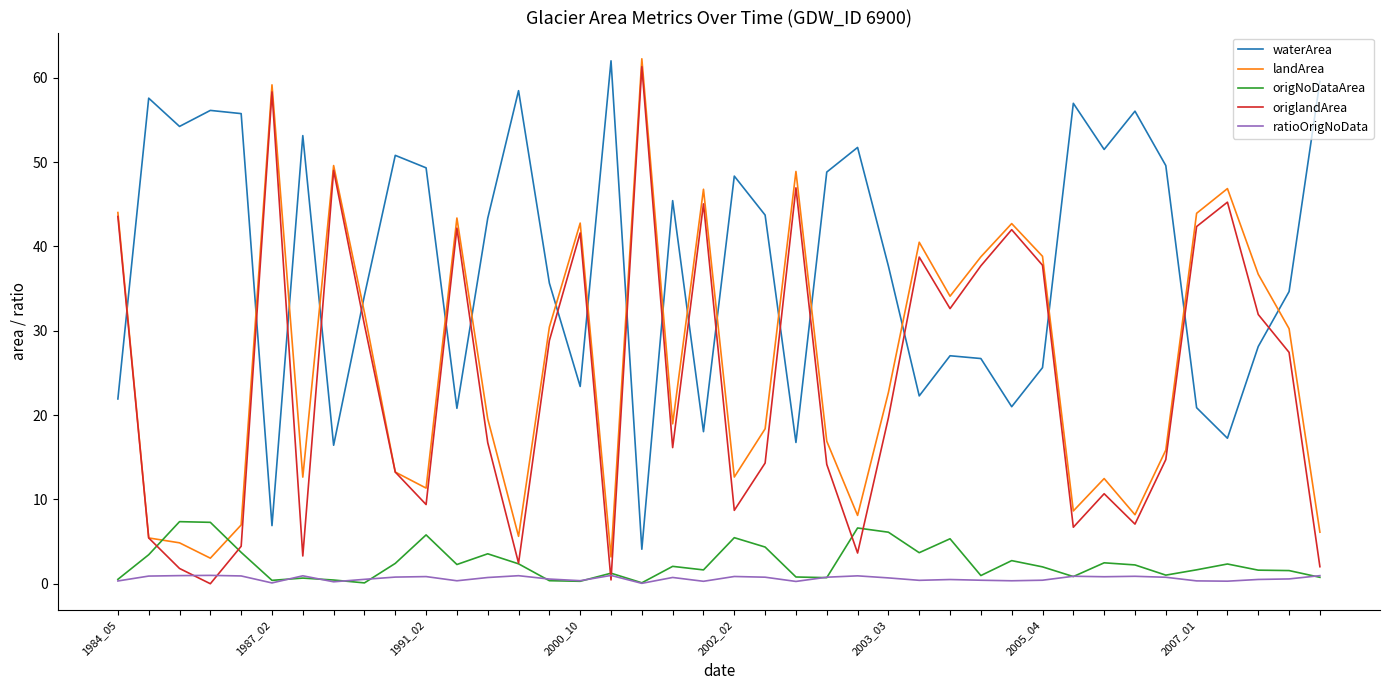

What is the sum of all origNoDataArea values?

99.7